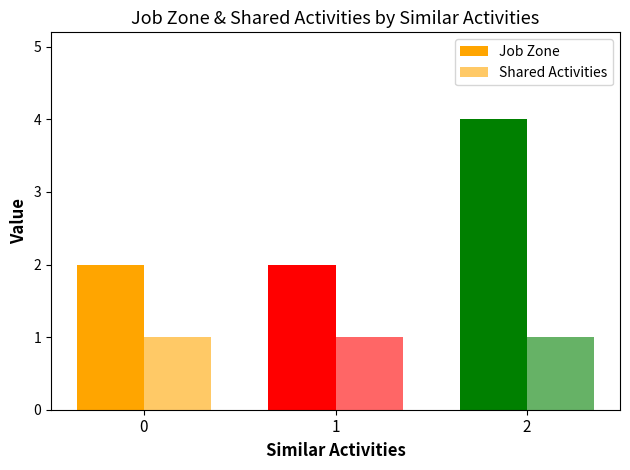

What is the average value of the Shared Activities series?

1